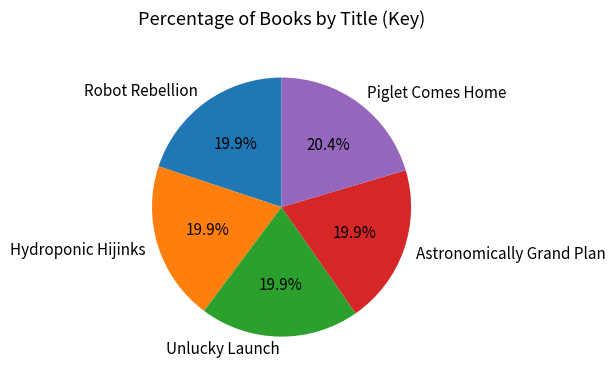

How much of the chart is everything except Hydroponic Hijinks?

80.1%